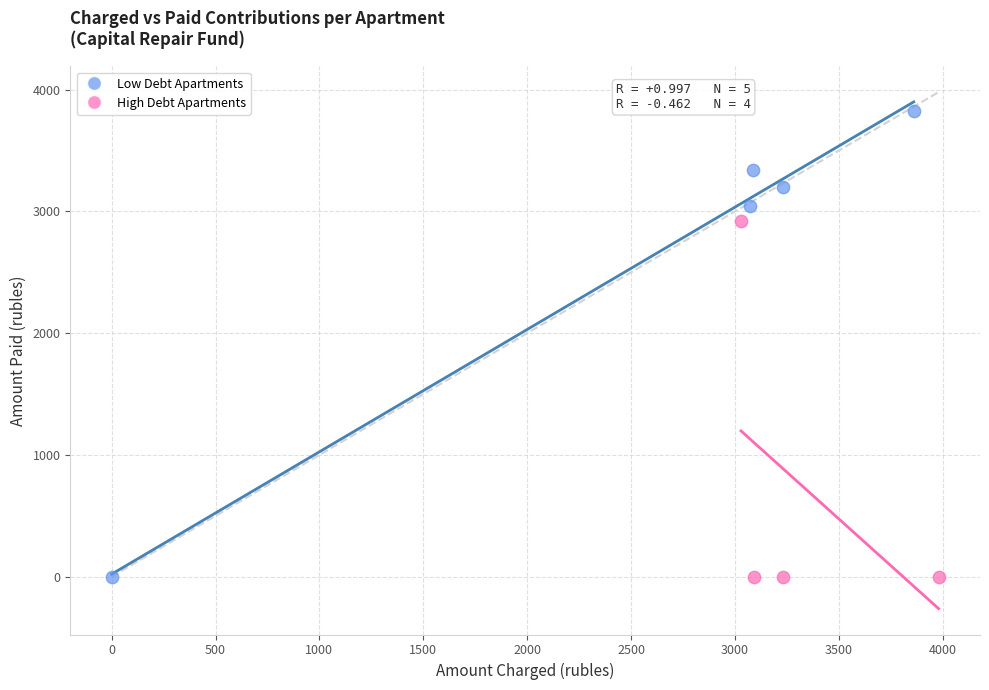

Which series reaches the maximum Y coordinate?

Low Debt Apartments